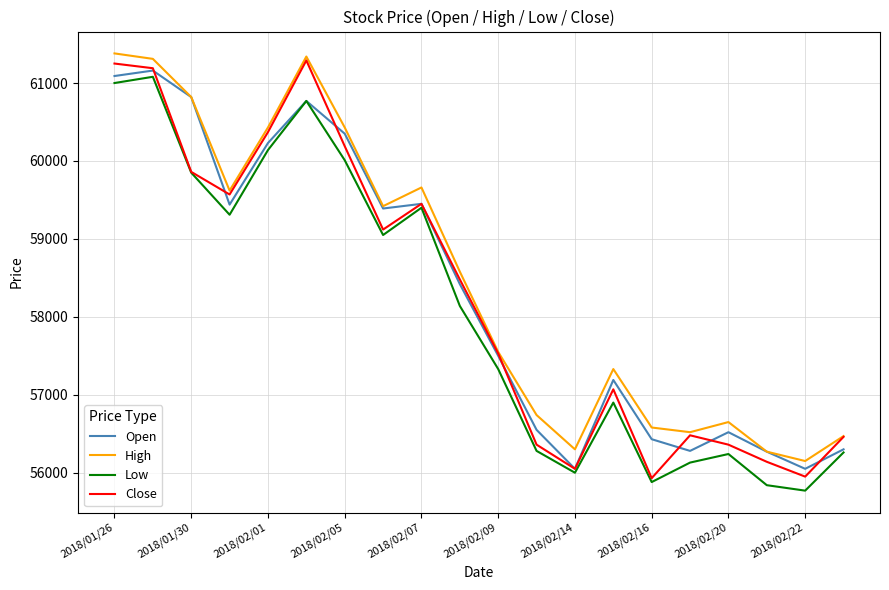

What is the maximum value shown in the chart?

61380